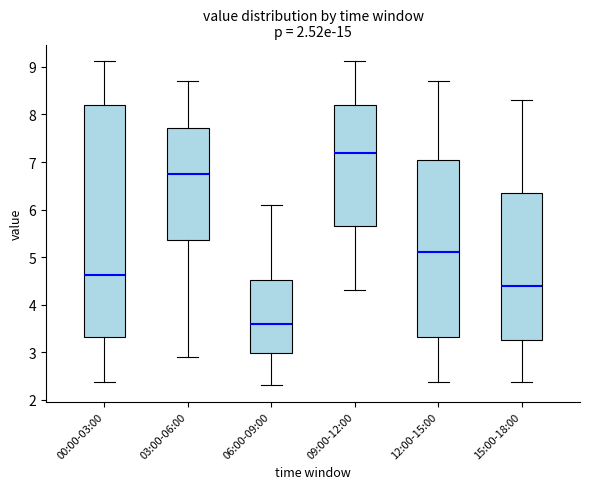

Comparing the boxes themselves (not the whiskers), which one is the tallest?

00:00-03:00